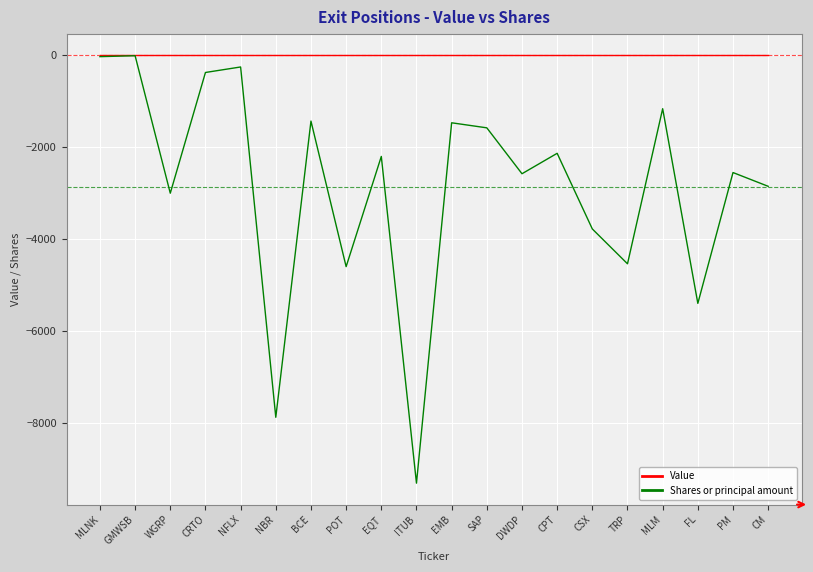

Between CPT and MLM, which series saw the biggest shift?

Shares or principal amount